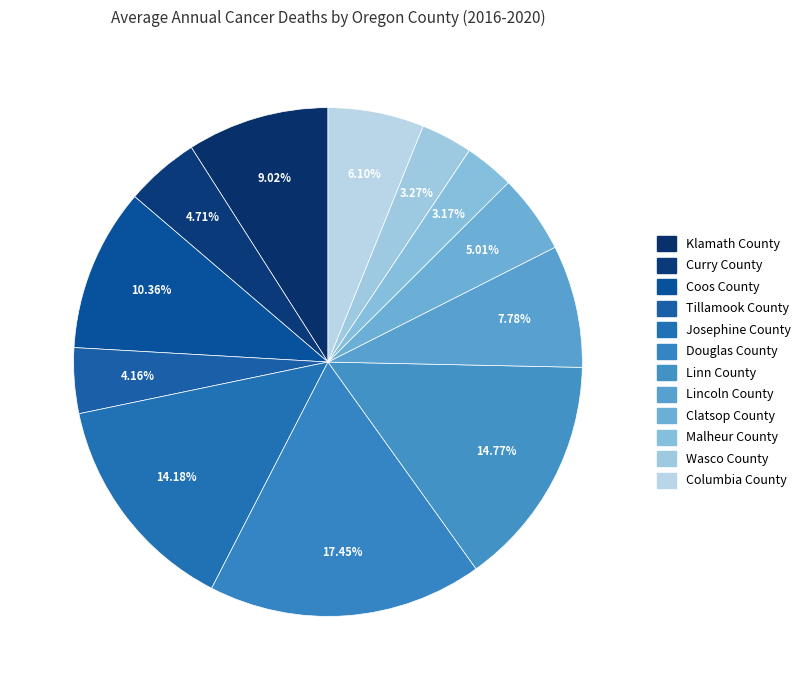

How many slices are in this pie chart?

12